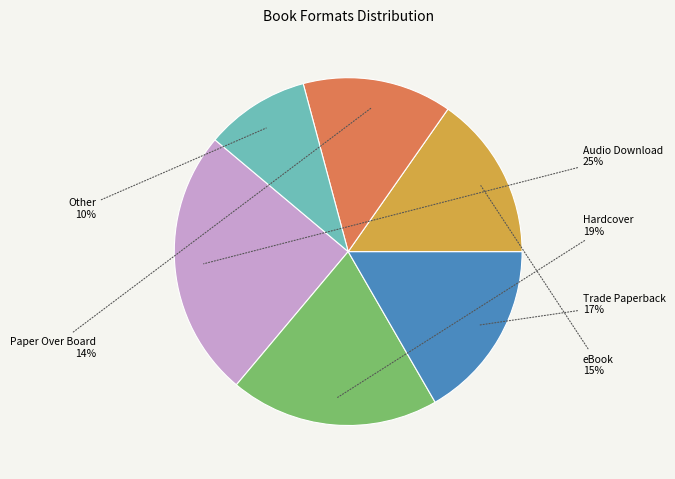

What is the largest slice in the pie chart?

Audio Download